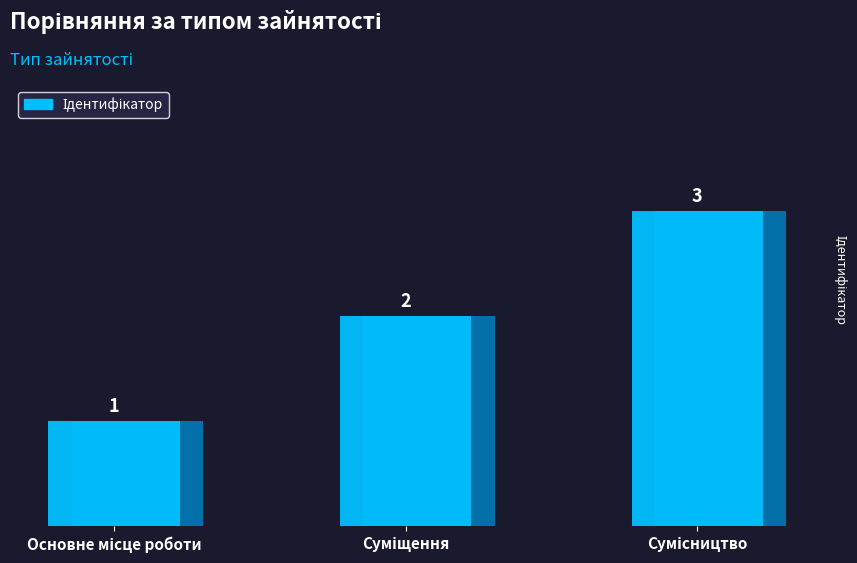

What is the value of the 2nd bar from the left?

2